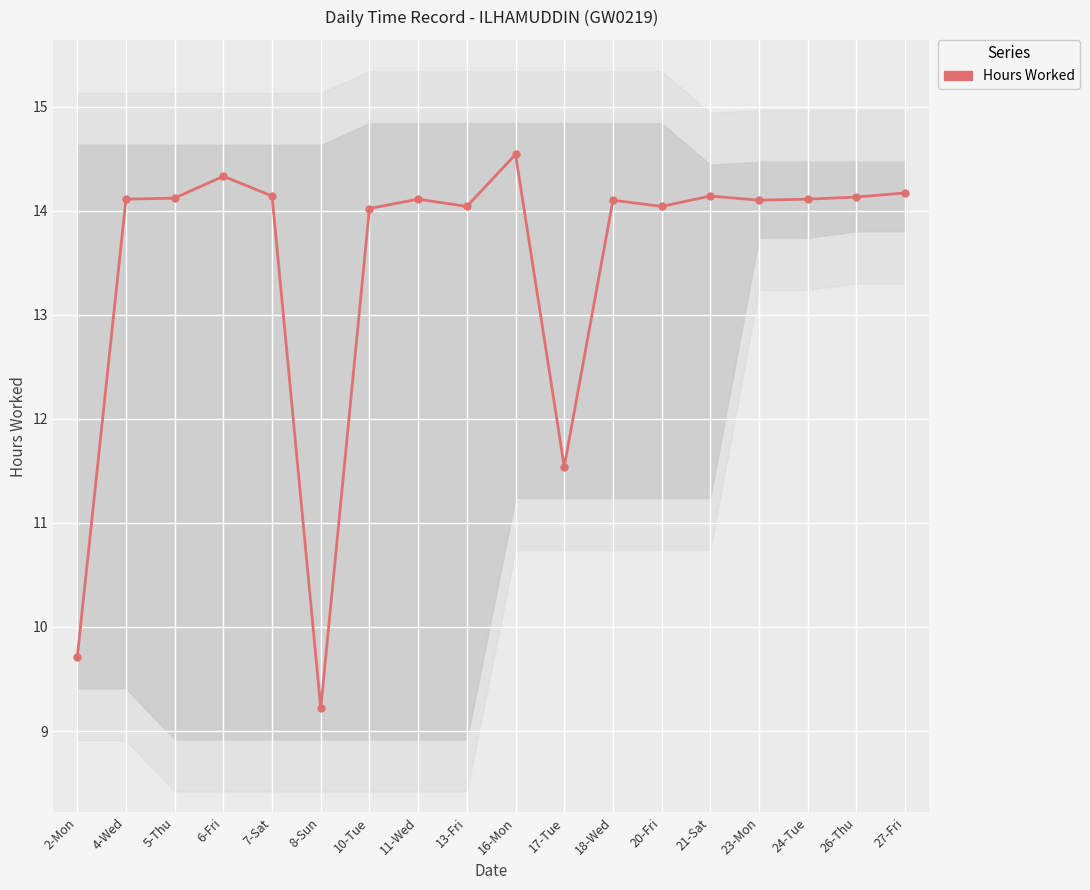

Is it true that the value at 4-Wed is 14.1?

True